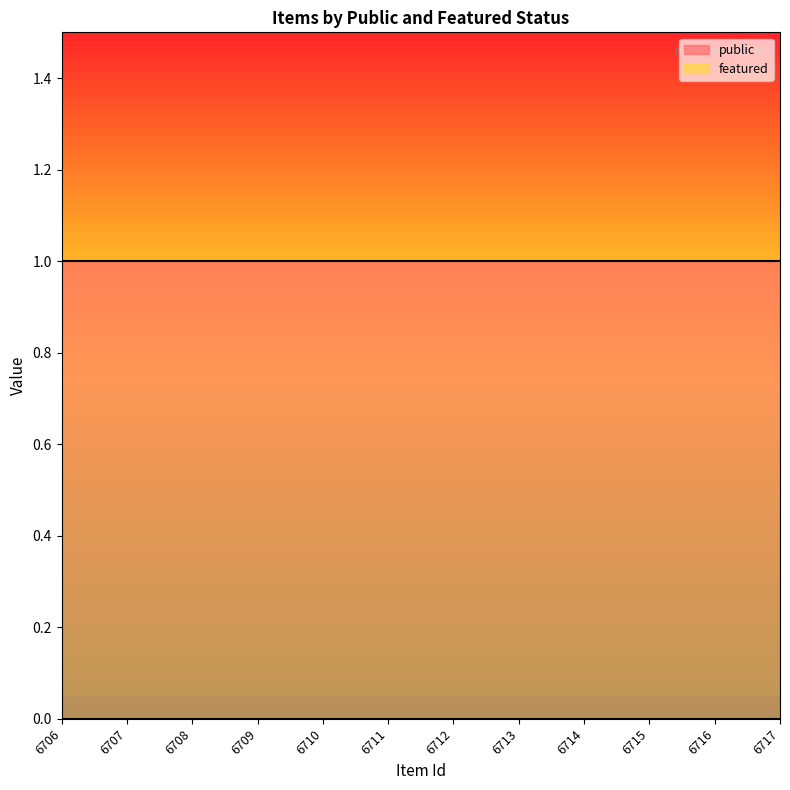

Rank the series by their maximum value, from lowest to highest.

featured, public